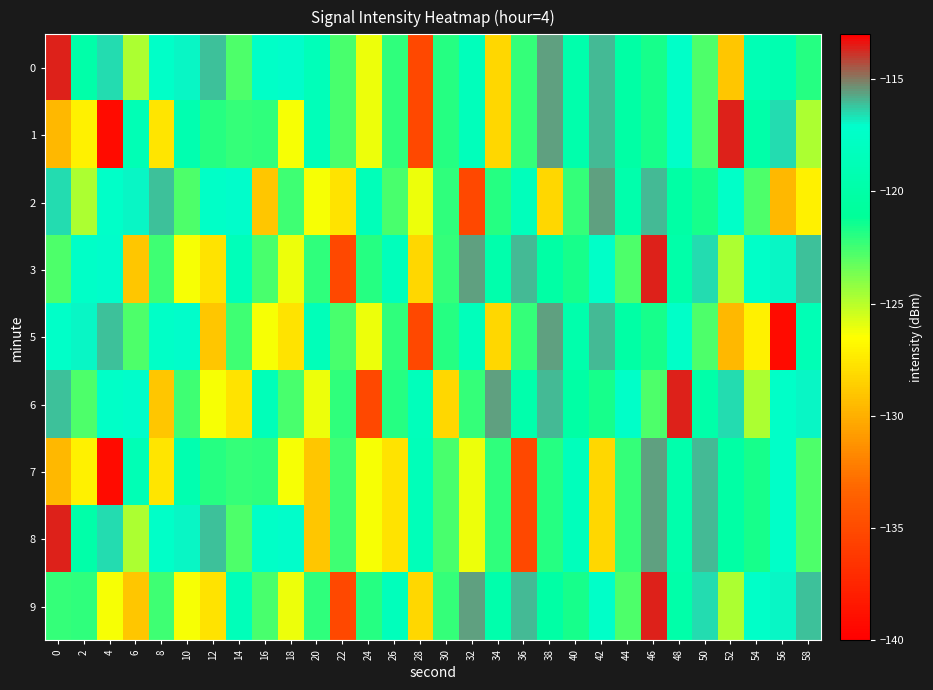

At which category is the sum across all series the highest?

46